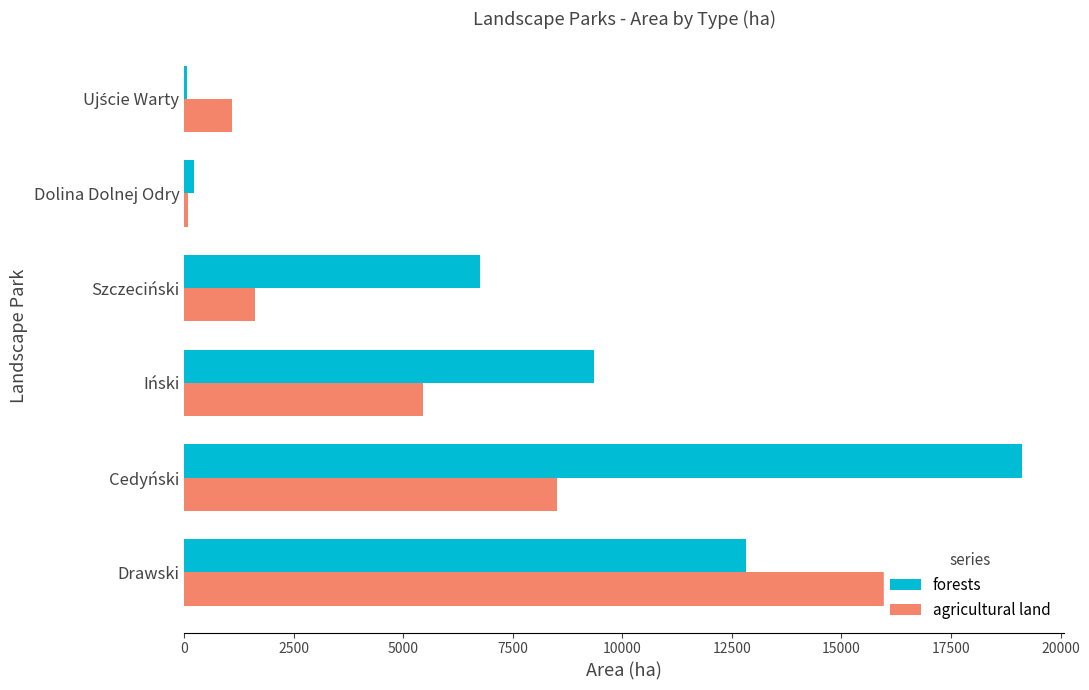

Which series changed the most between Drawski and Ujście Warty?

agricultural land